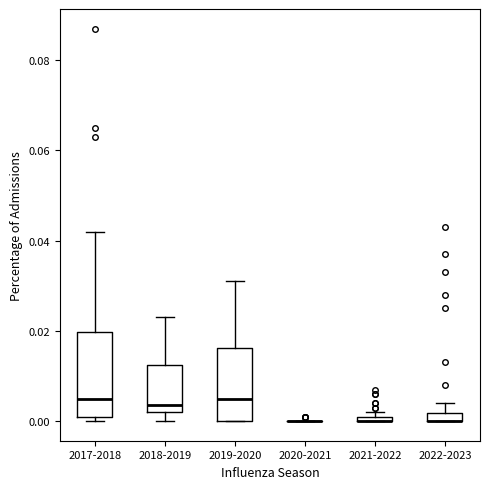

Where does the upper whisker of the box for 2017-2018 end on the y-axis? The values are not printed on the chart, so give them approximately, as read against the axis.

0.042